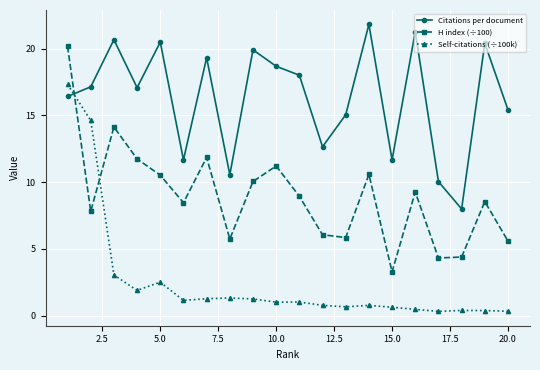

Which series ends up on top after the final intersection of Self-citations (÷100k) and Citations per document?

Citations per document